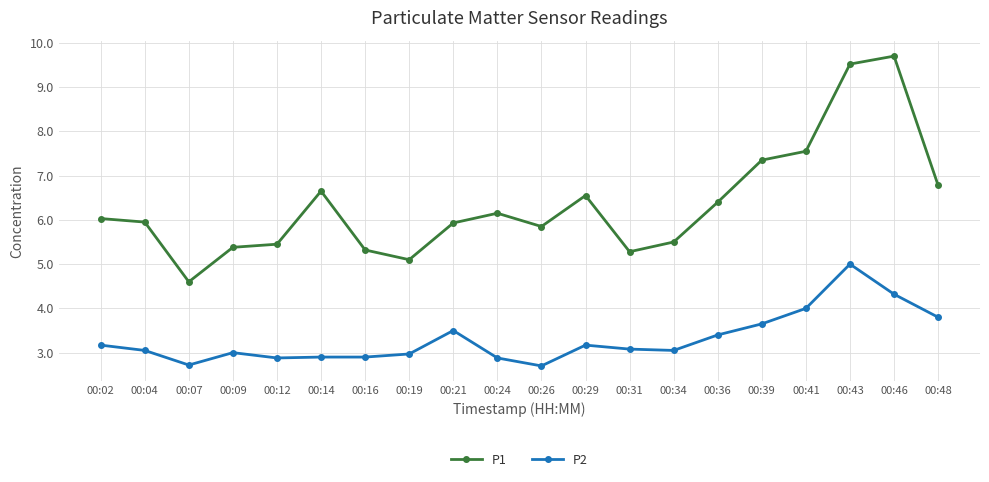

Where is the first local maximum for P2?

00:09